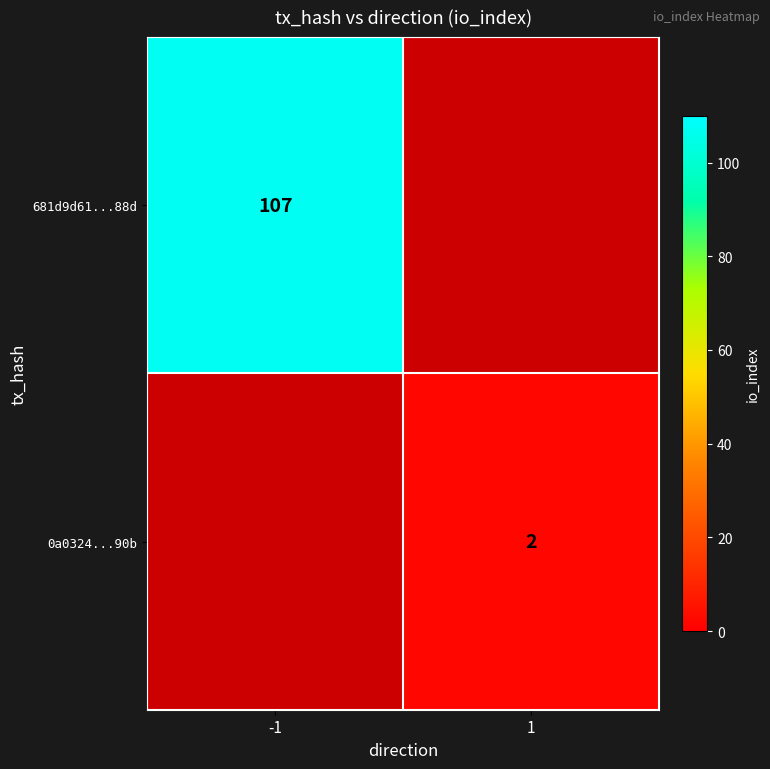

The 681d9d61...88d series shows 63 at -1. True or false?

False